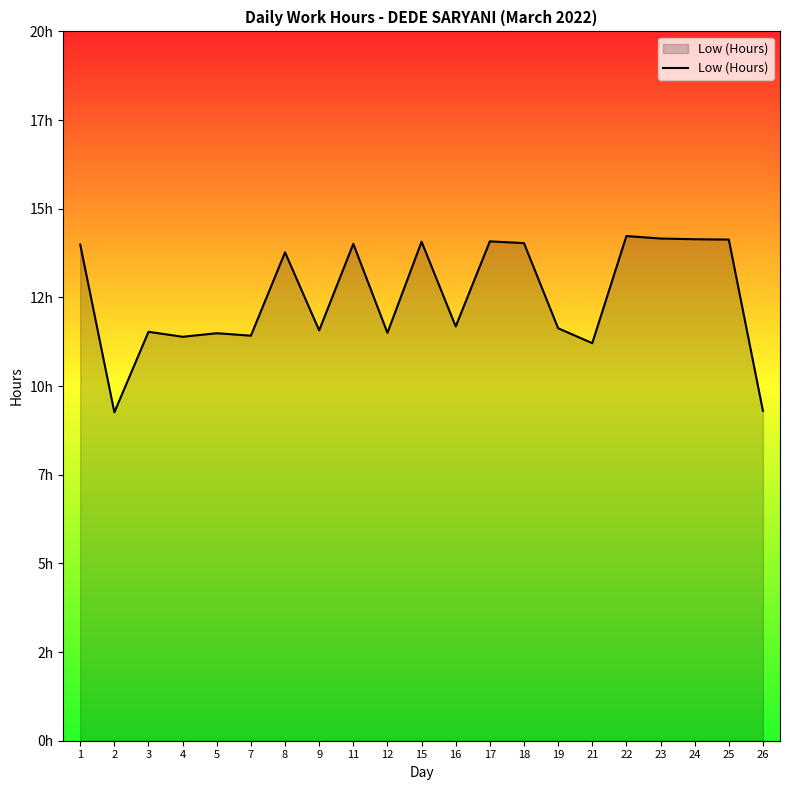

Does the chart display data point markers on the line(s)?

No